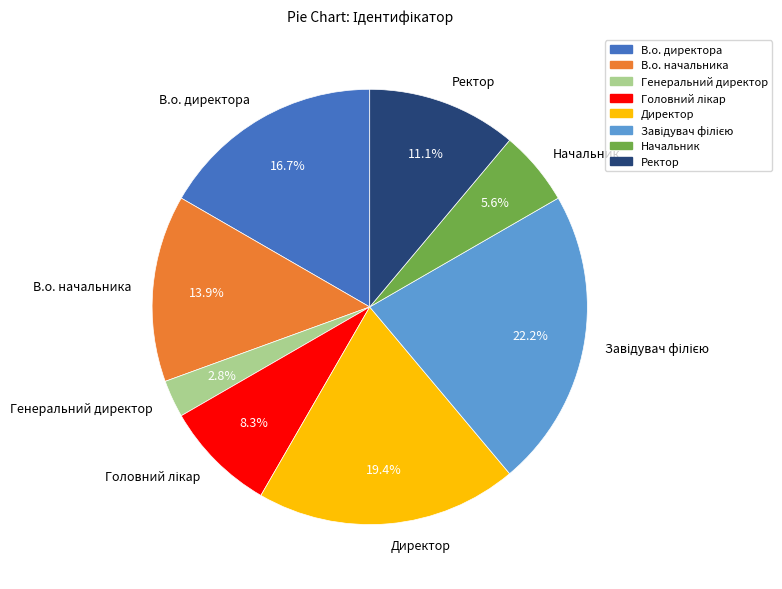

What percentage is NOT represented by В.о. начальника?

86.1%